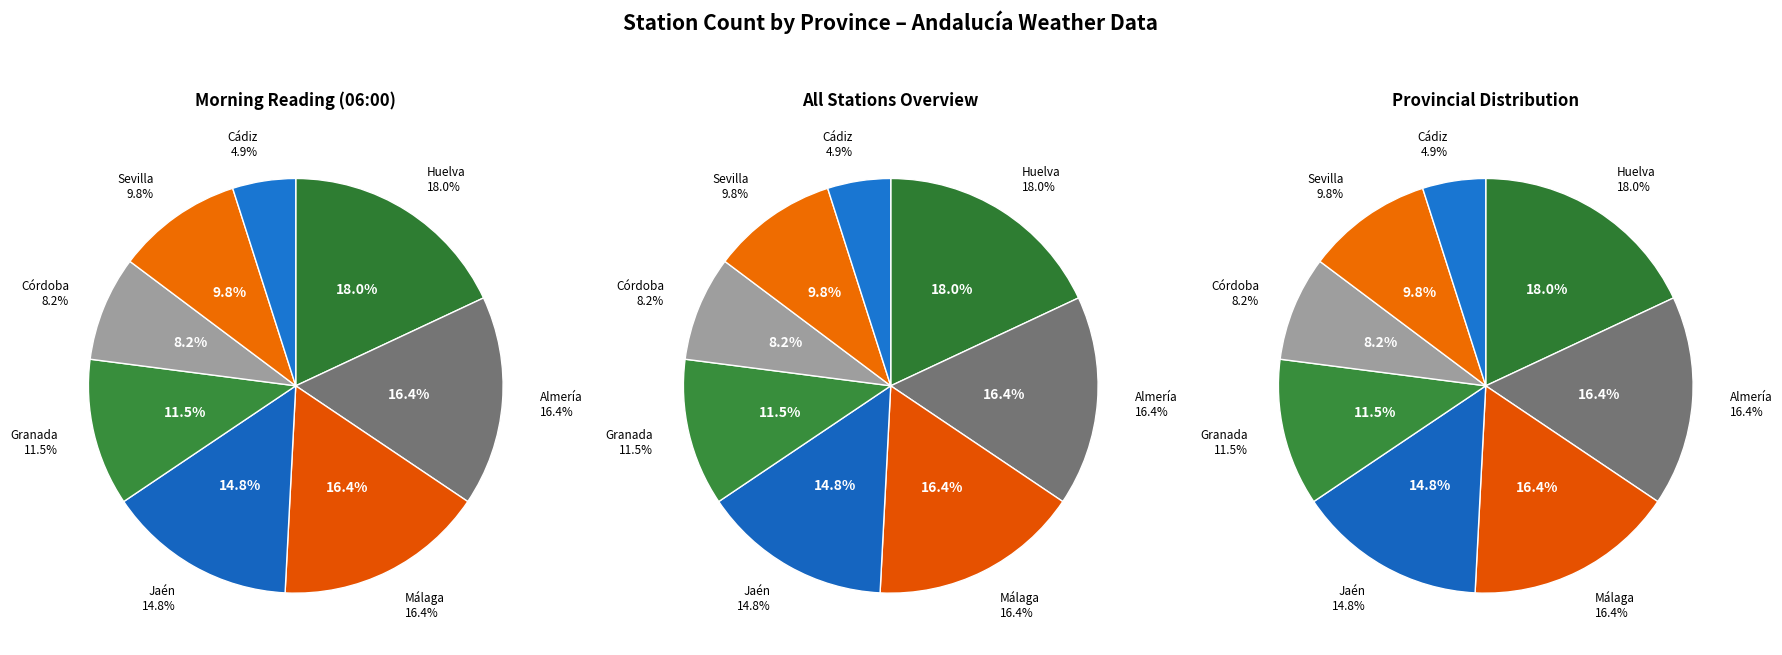

Which slice is the largest?

Huelva